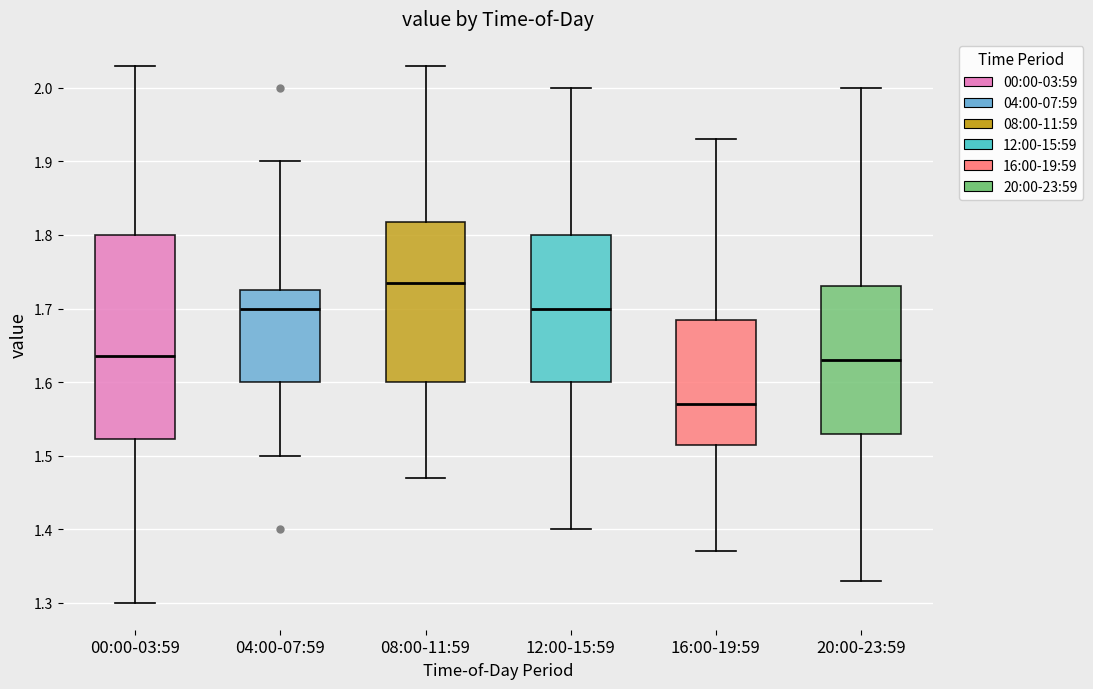

Where does the median line of the box for 20:00-23:59 sit on the y-axis? The values are not printed on the chart, so give them approximately, as read against the axis.

1.63